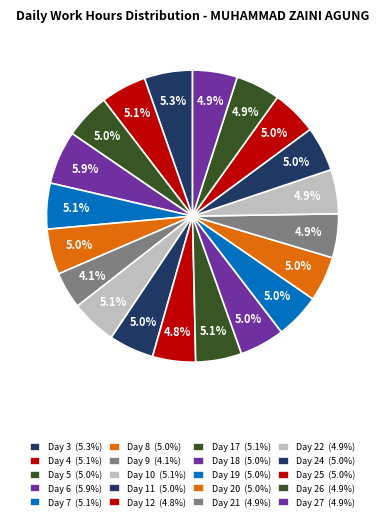

How much of the chart is everything except Day 6?

94.1%